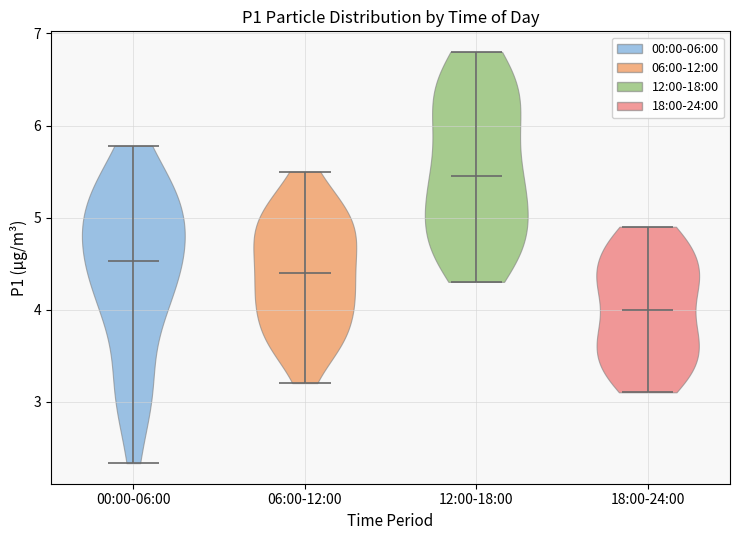

What is the highest point the violin for 18:00-24:00 reaches on the y-axis? The values are not printed on the chart, so give them approximately, as read against the axis.

4.9